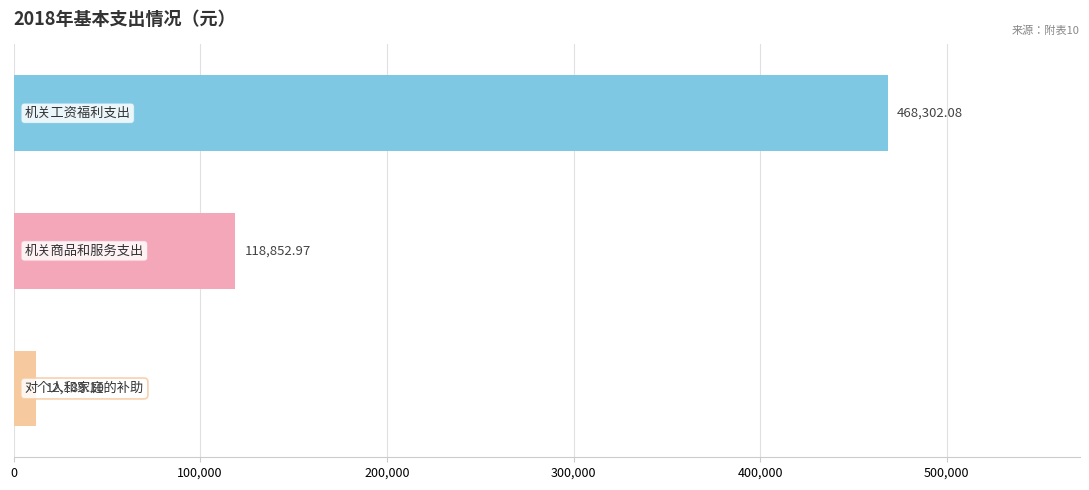

What is the difference between the maximum and minimum values?

456113.0